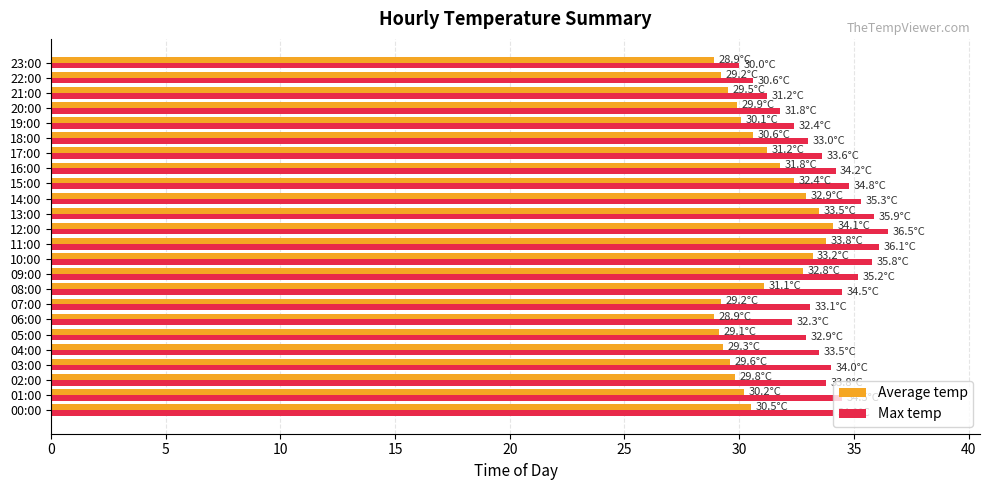

Is it true that Average temp equals 16.5 at 23:00?

False